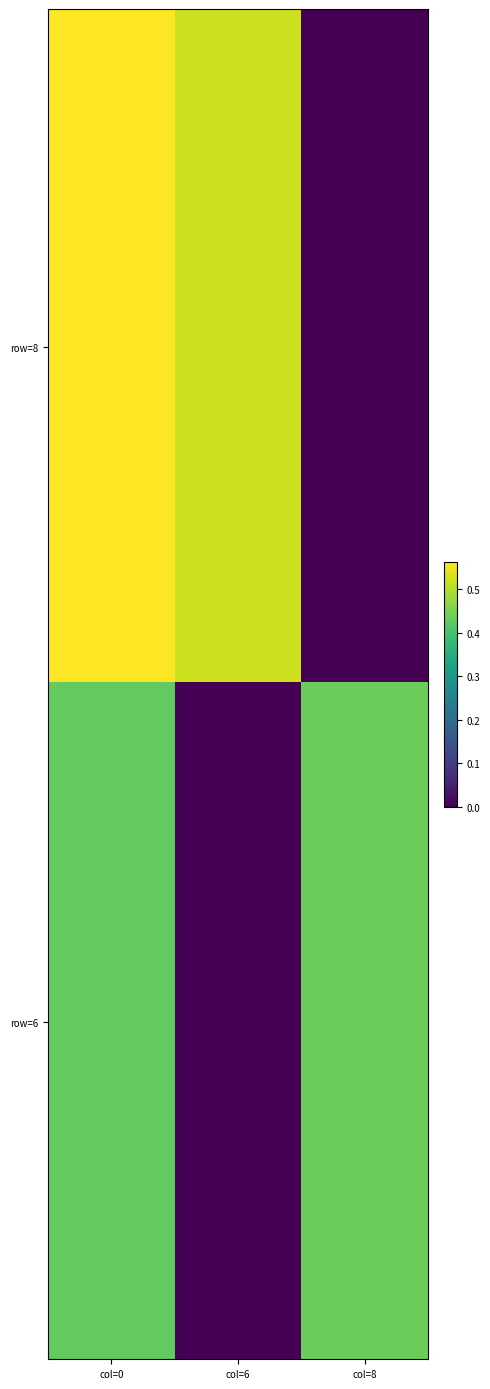

Reading right to left, transcribe all the data shown in this chart.

row=8: col=8=0.0	col=6=0.5	col=0=0.6
row=6: col=8=0.4	col=6=0.0	col=0=0.4